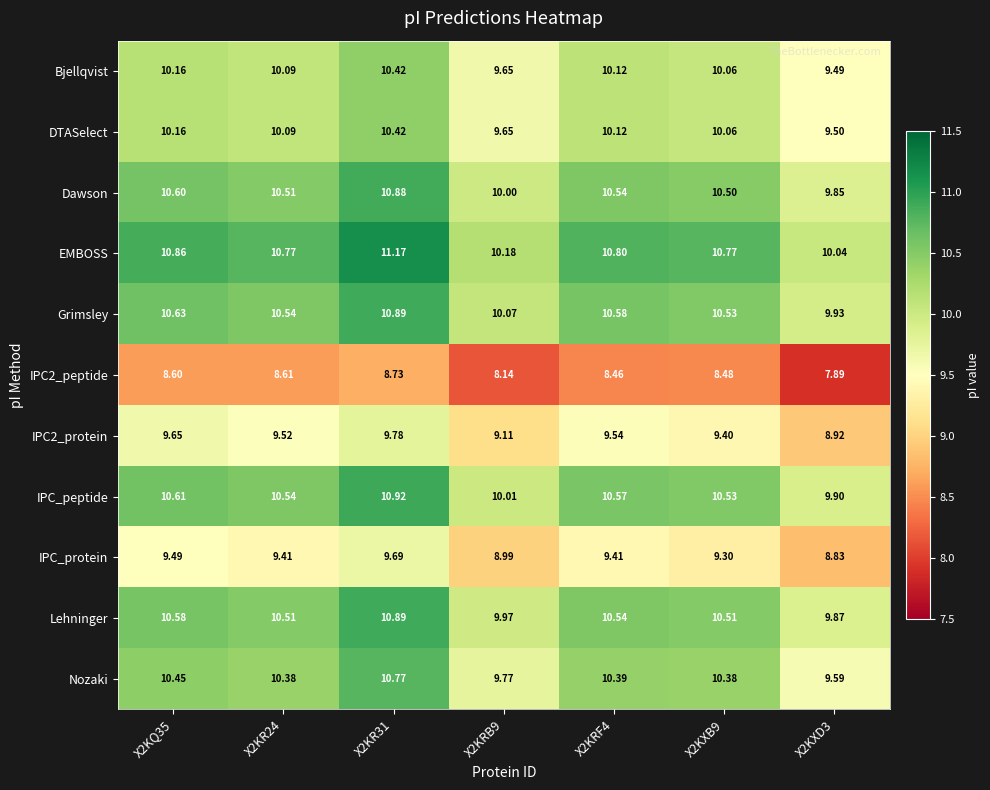

Which series has the largest total across all categories?

EMBOSS